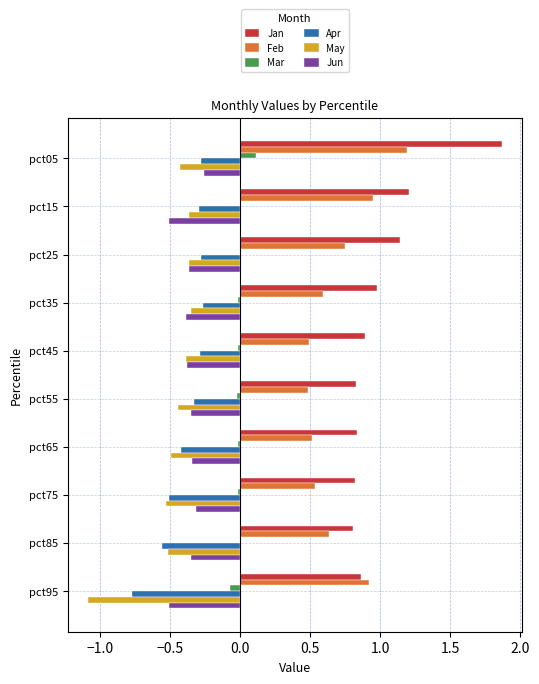

The value of Apr at pct65 is -0.4. True or false?

True